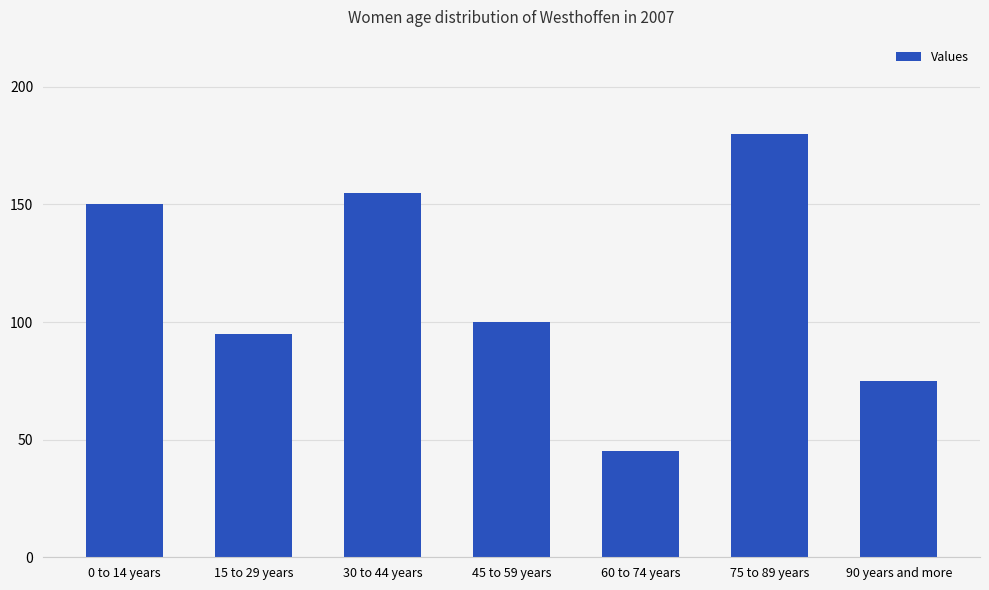

What is the difference between the maximum and minimum values?

135